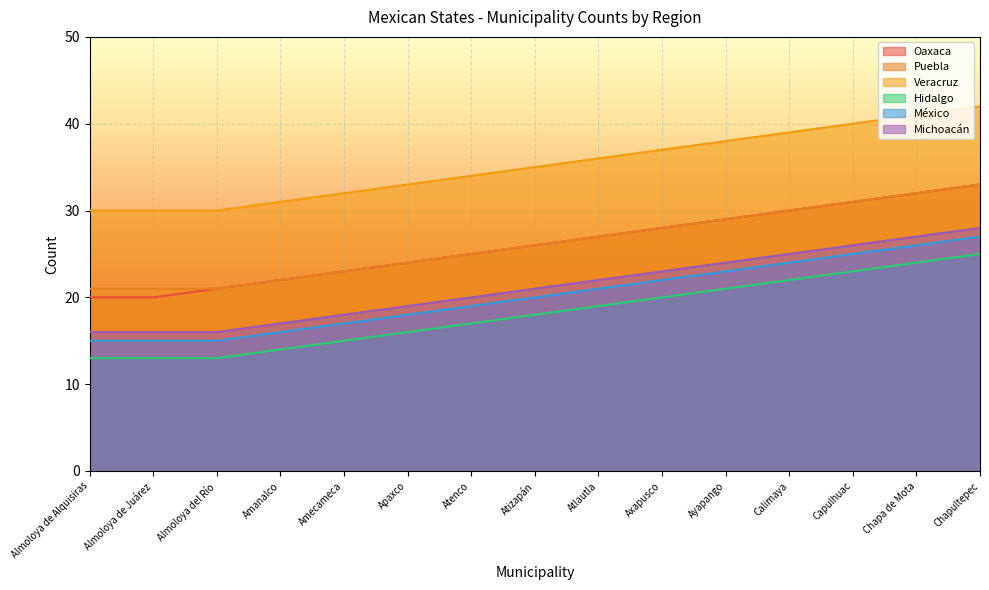

Which series has the largest range (max minus min)?

Oaxaca